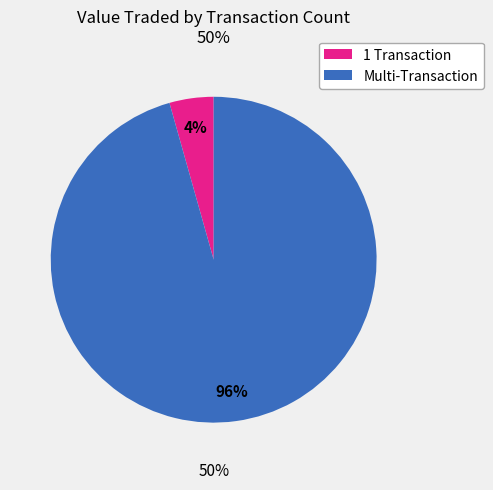

Is there a majority slice in this chart?

Yes